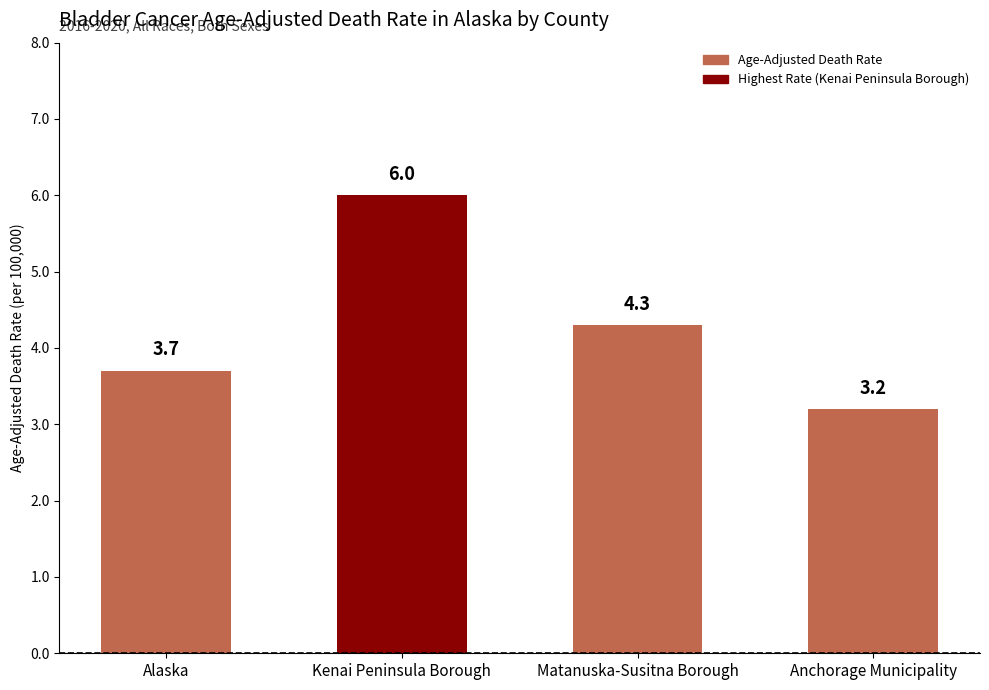

What is the sum of all values?

17.2